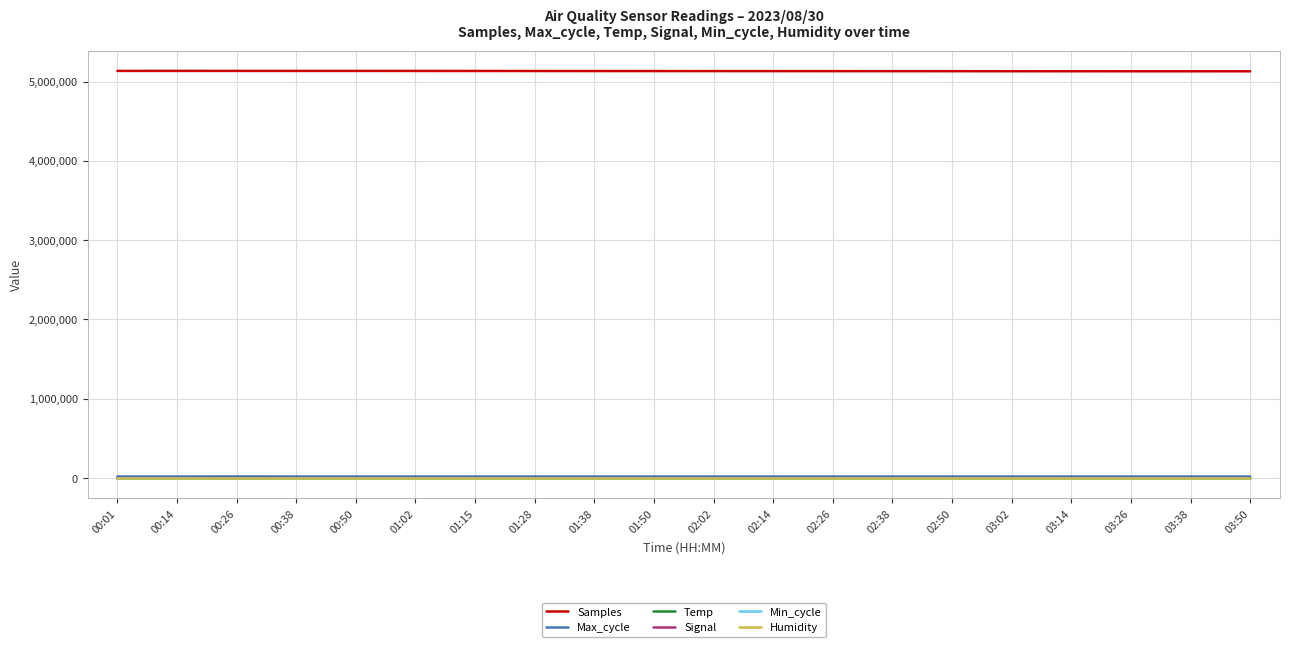

Which series has the largest total across all categories?

Samples